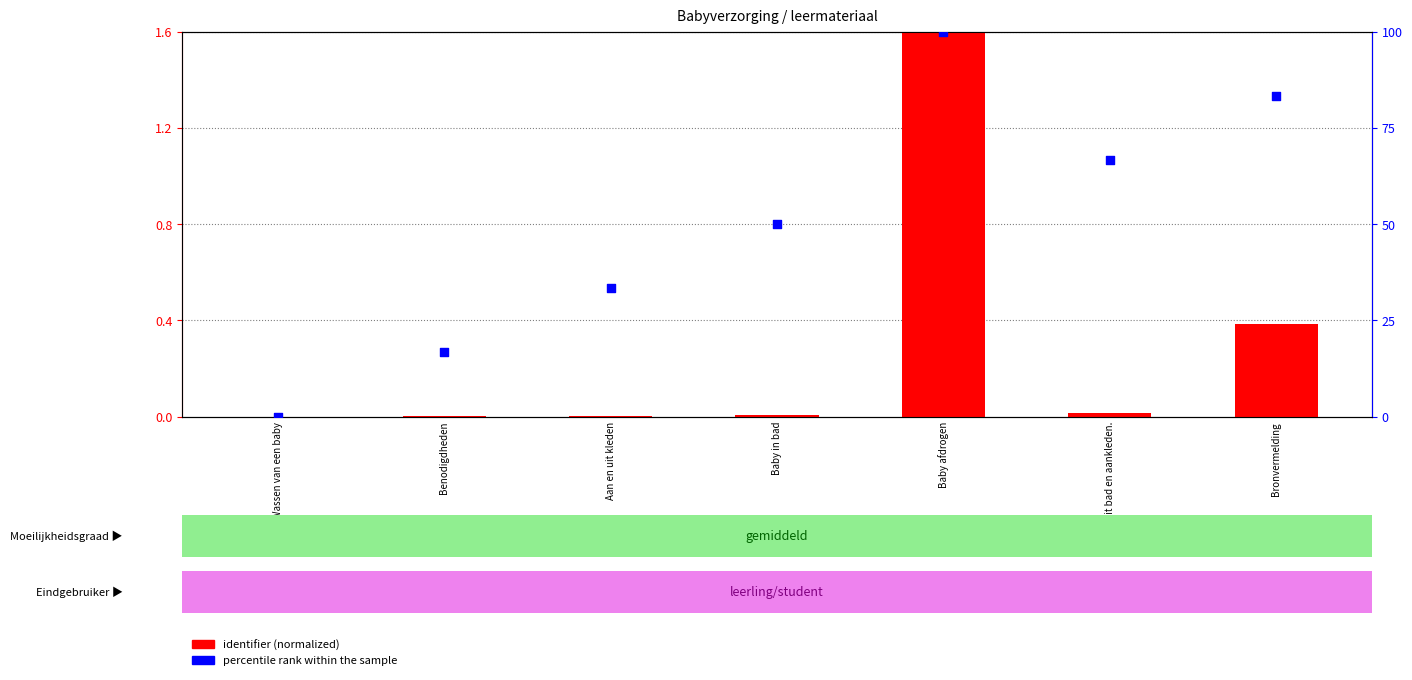

Is the value of identifier (normalized) at Aan en uit kleden greater than the value of percentile rank within the sample at Baby afdrogen?

No